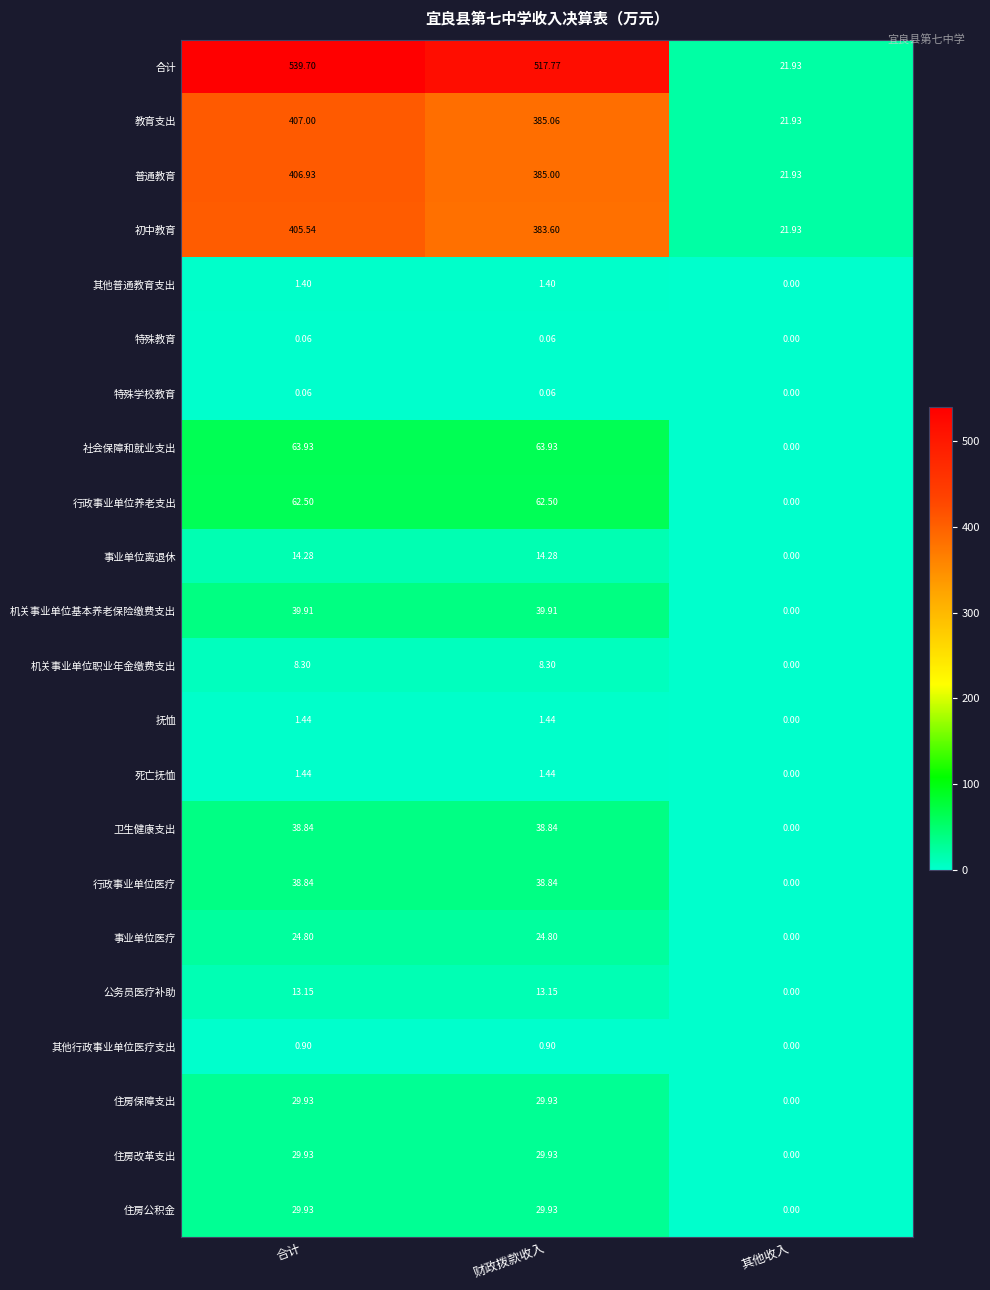

At which label does 死亡抚恤 first exceed 1?

合计